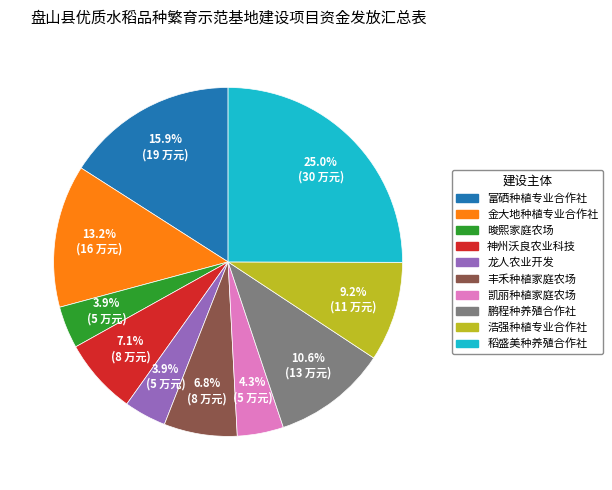

Is there a majority slice in this chart?

No